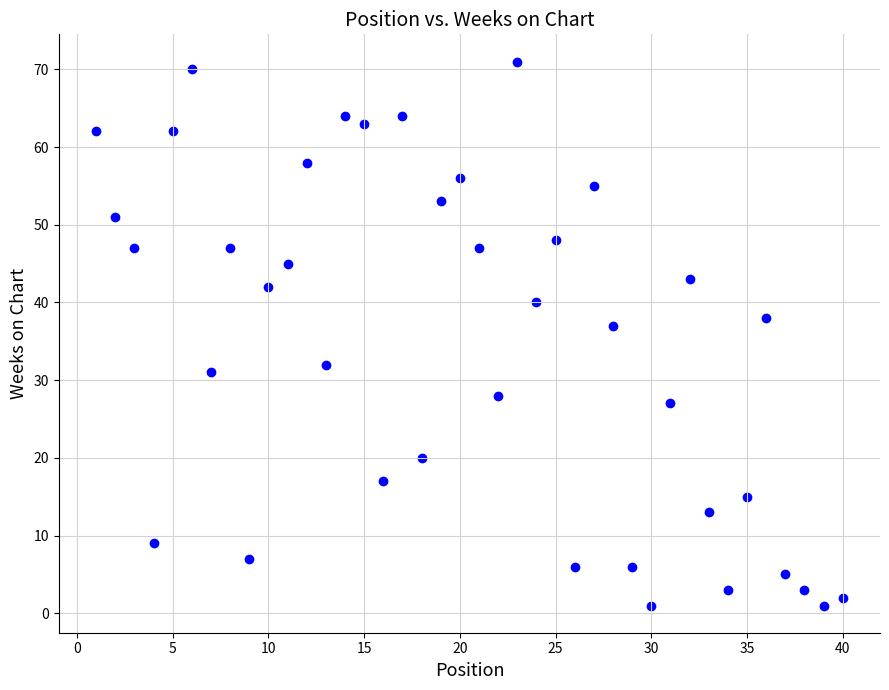

What is the range of Y values (max minus min)?

70